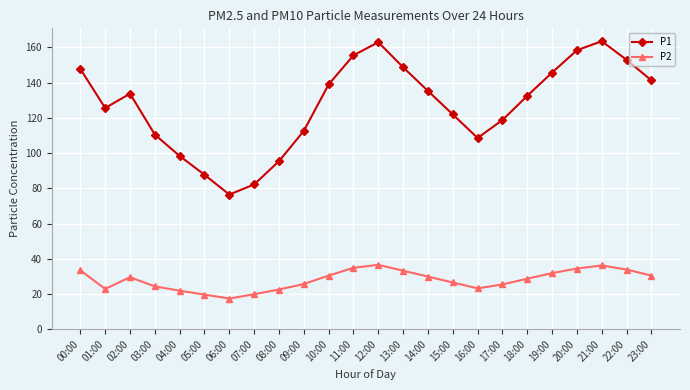

Count the number of categories in the chart.

24